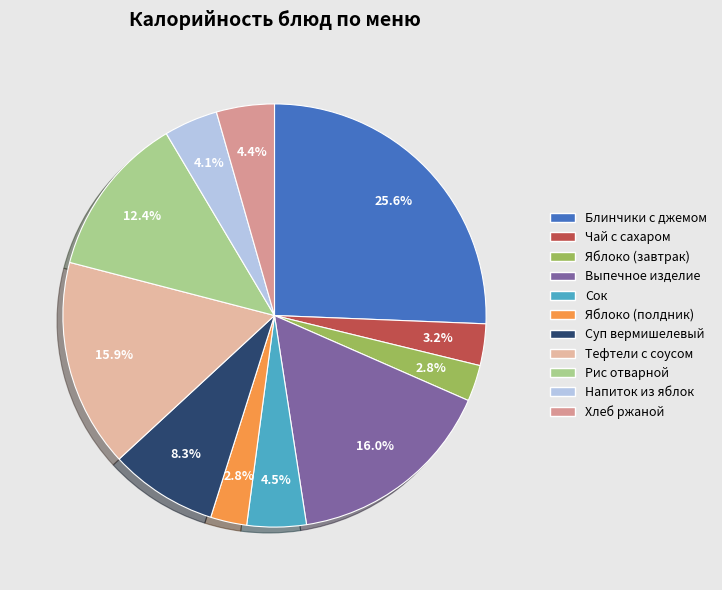

Combined, what portion of the pie is Яблоко (завтрак) and Суп вермишелевый?

11.0%